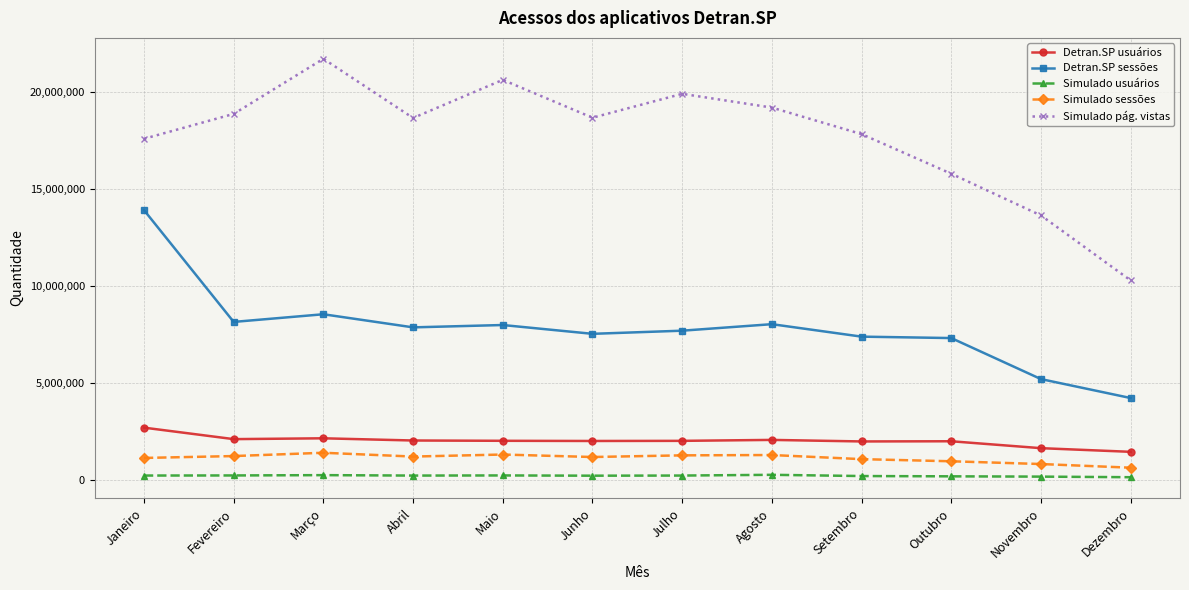

Rank the series by their maximum value, from lowest to highest.

Simulado usuários, Simulado sessões, Detran.SP usuários, Detran.SP sessões, Simulado pág. vistas